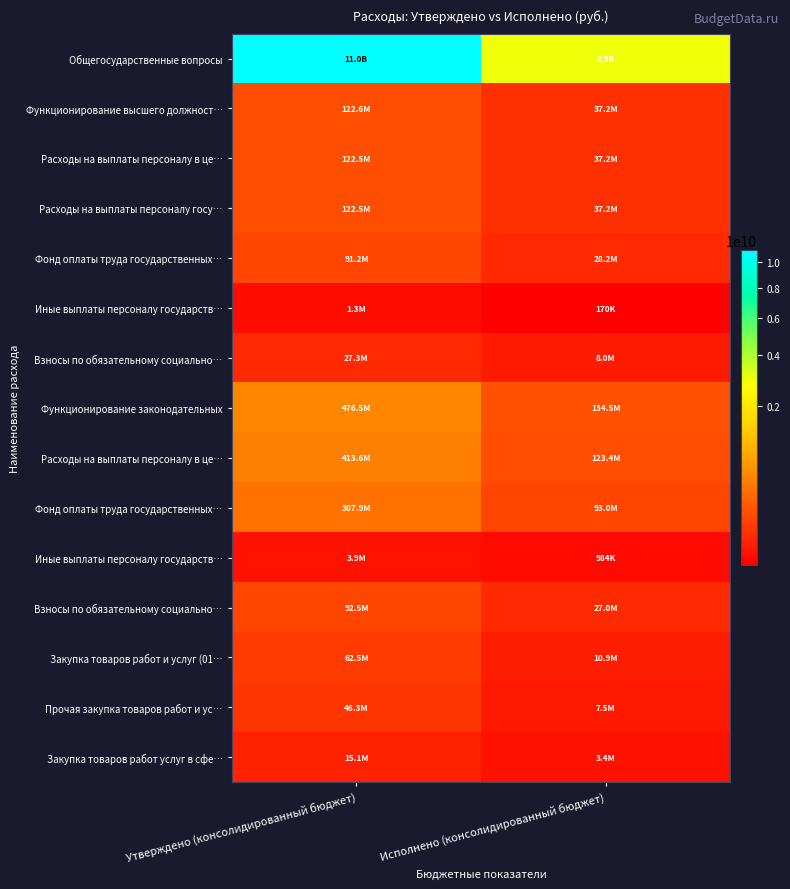

Which category has the lowest value across all series?

Исполнено (консолидированный бюджет)